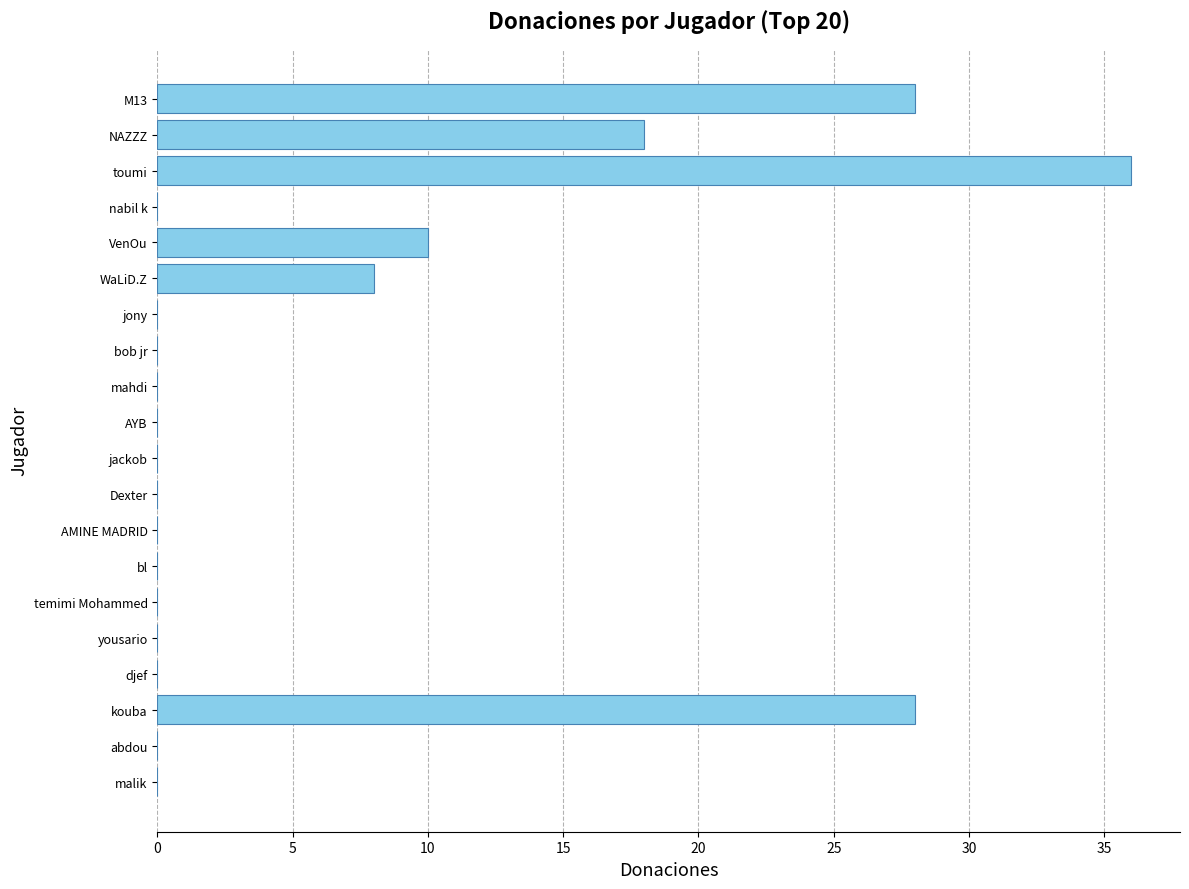

What is the sum of all values?

128